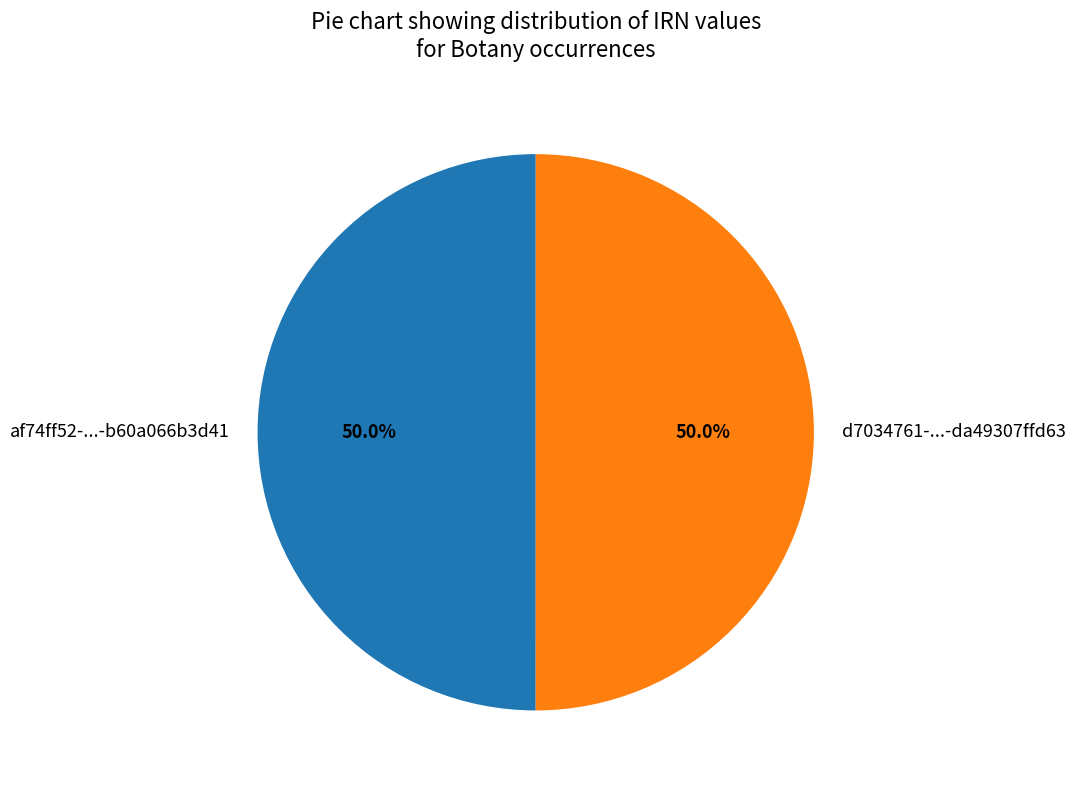

Combined, what portion of the pie is af74ff52-...-b60a066b3d41 and d7034761-...-da49307ffd63?

100.0%